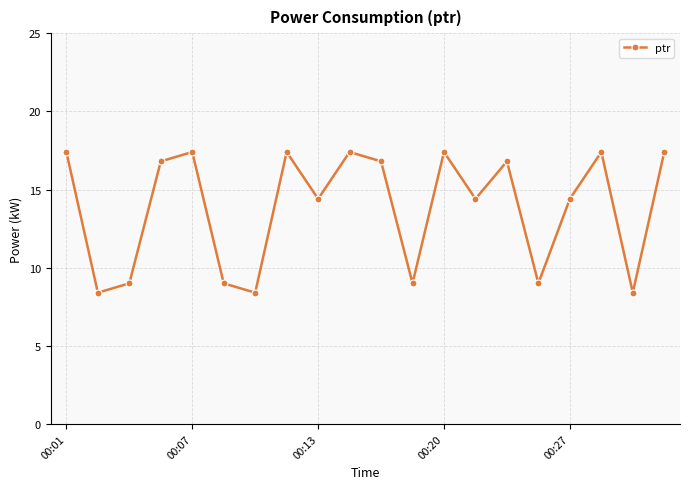

Reading right to left, extract all data points from this chart.

17.4	8.4	17.4	14.4	9.0	16.8	14.4	17.4	9.0	16.8	17.4	14.4	17.4	8.4	9.0	17.4	16.8	9.0	8.4	17.4